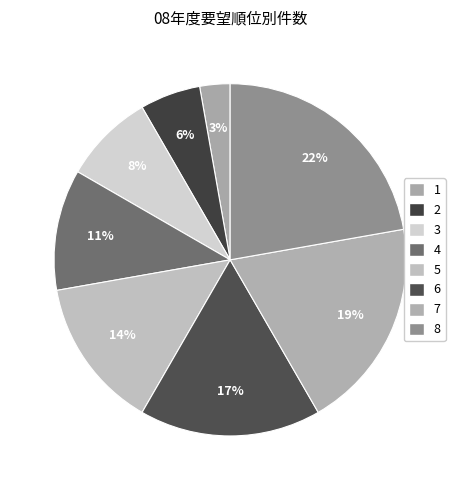

Which has a higher value, 4 or 3?

4